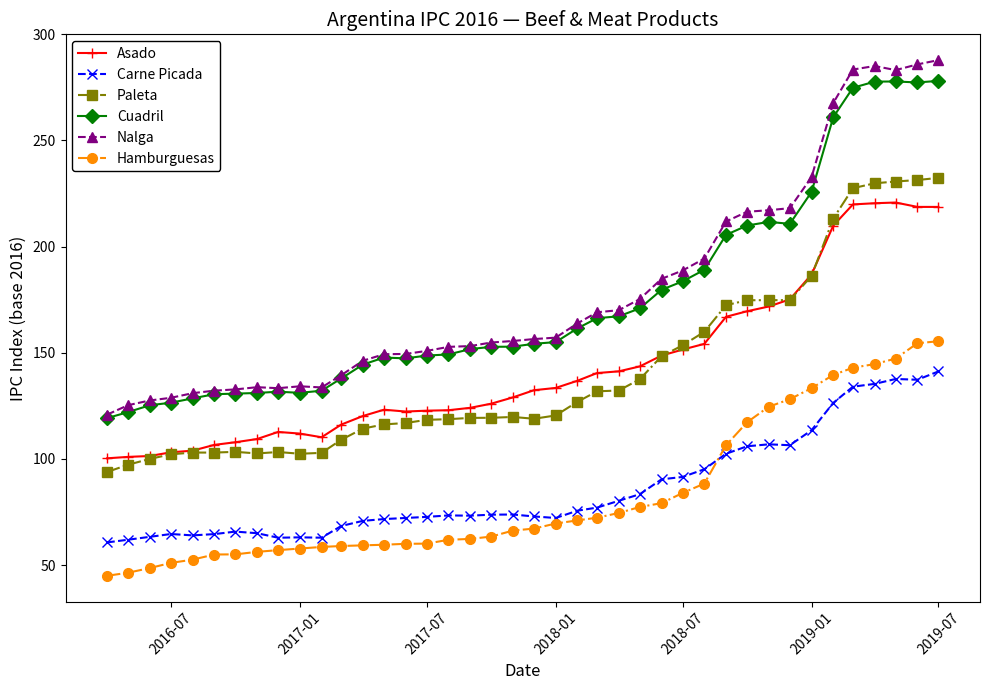

How many data points in Cuadril are above 154?

20